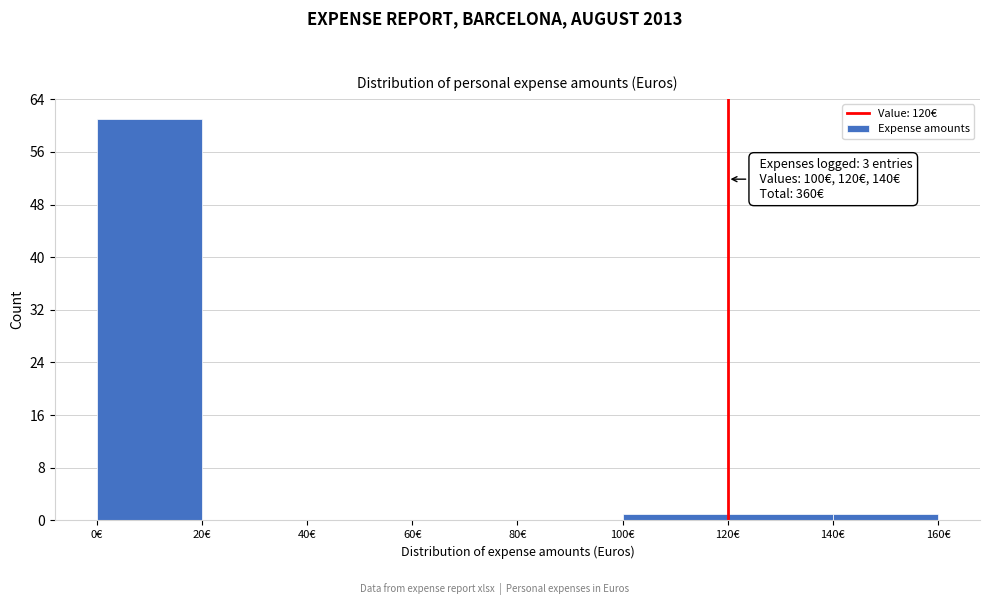

Over which range of the x-axis is the bar tallest?

0 to 20